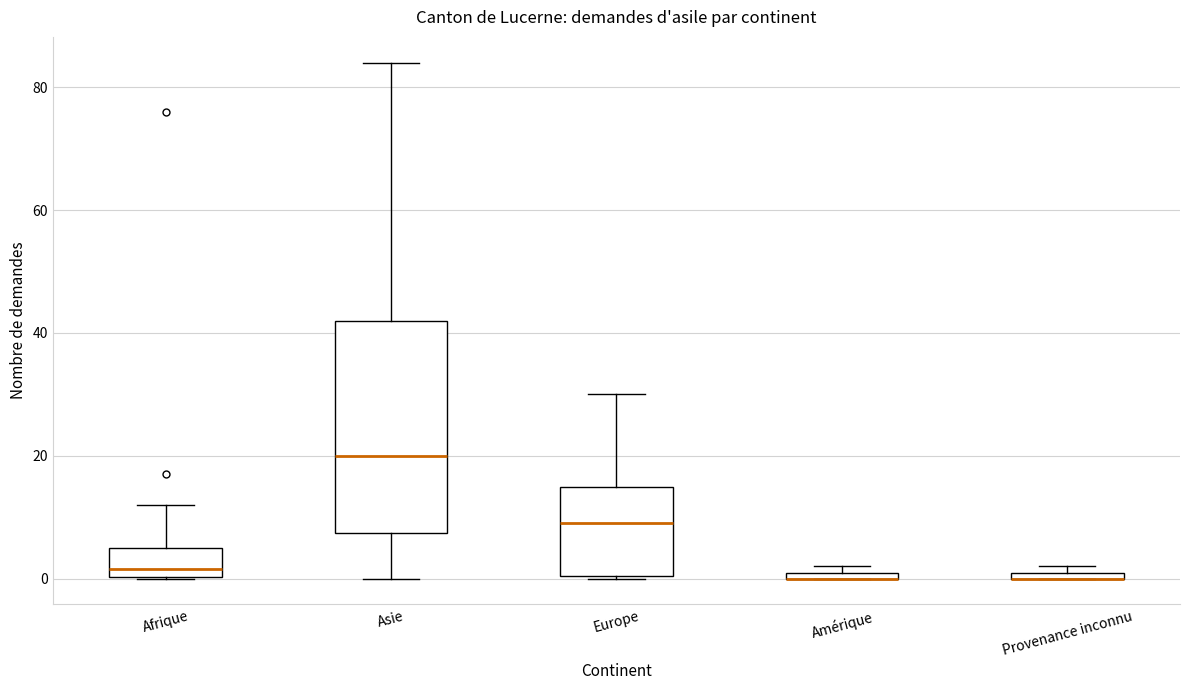

Where does the median line of the box for Afrique sit on the y-axis? The values are not printed on the chart, so give them approximately, as read against the axis.

2